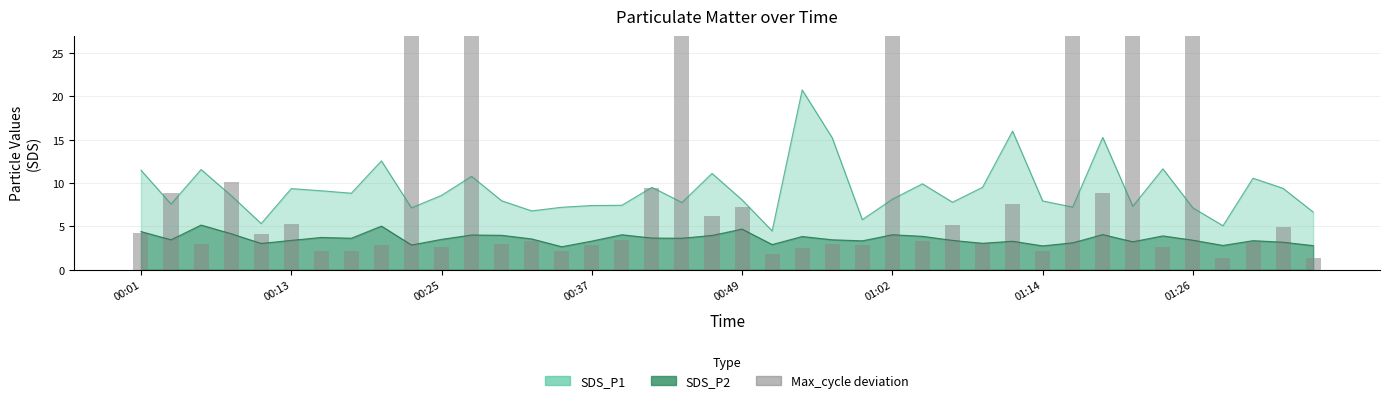

What is the smallest value displayed?

1.4